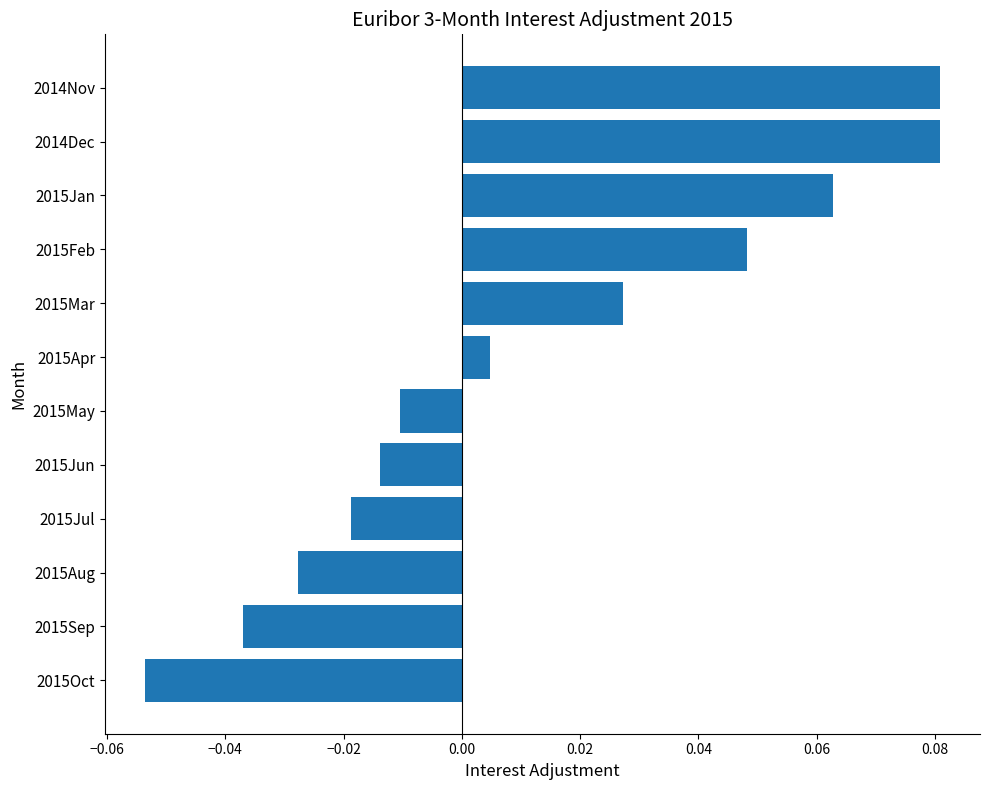

At which label is the value closest to 0?

2015Apr